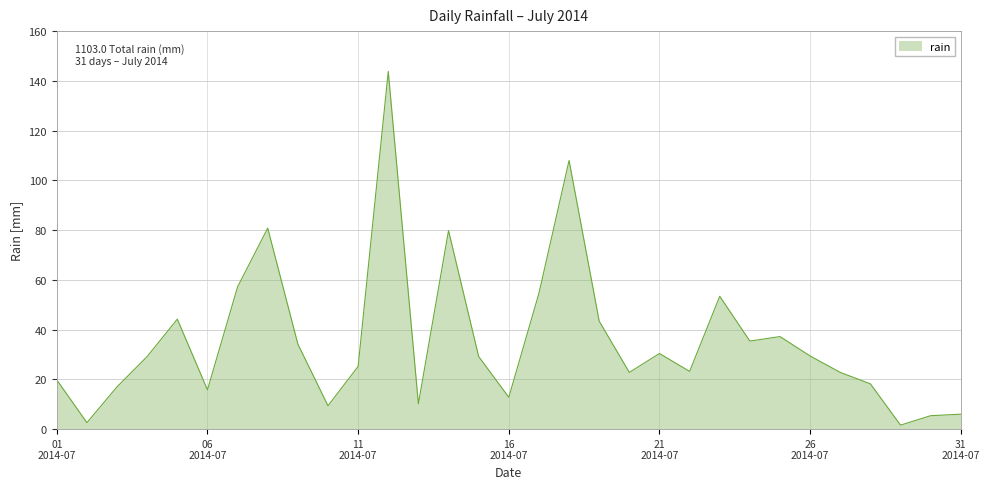

What is the maximum value shown in the chart?

143.8